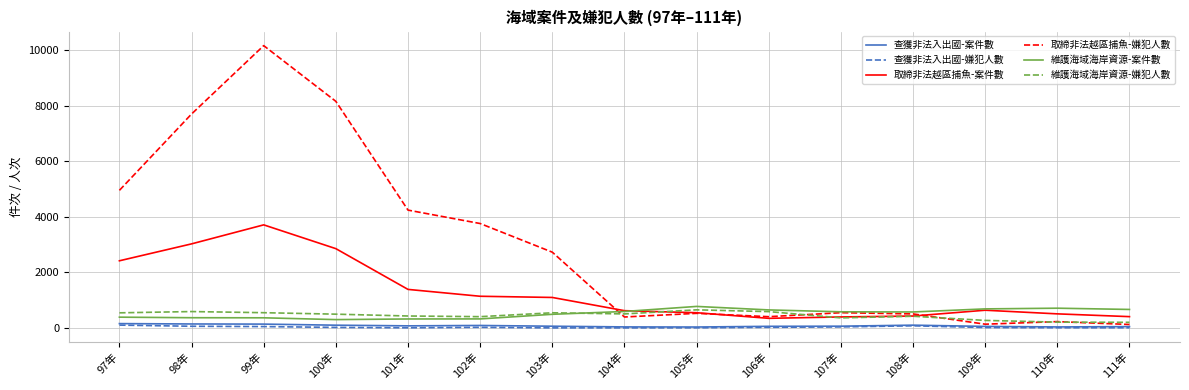

At which label is 取締非法越區捕魚-嫌犯人數 closest to 5146?

97年